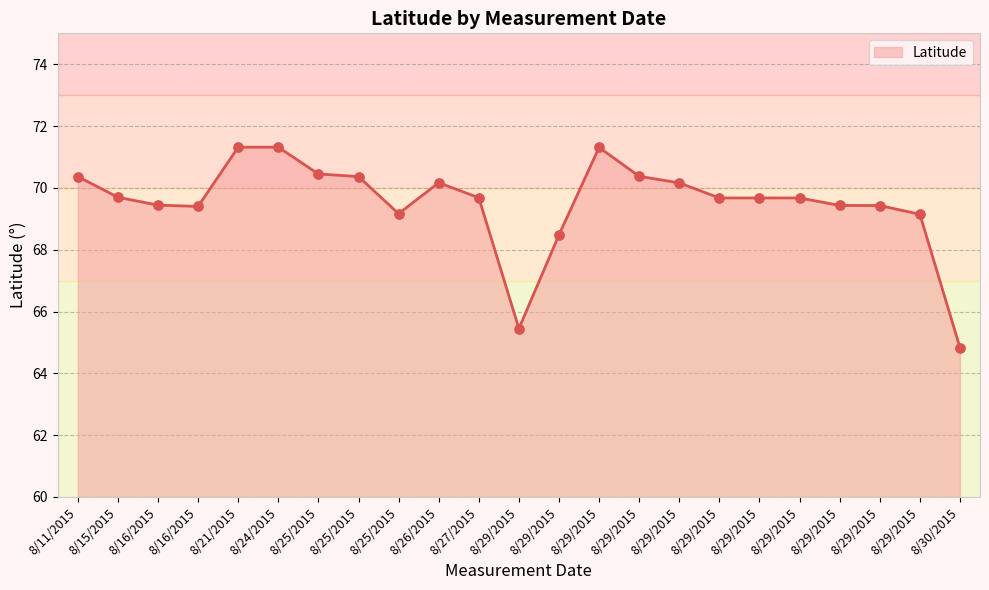

Between 8/29/2015 and 8/25/2015, which is larger?

8/25/2015